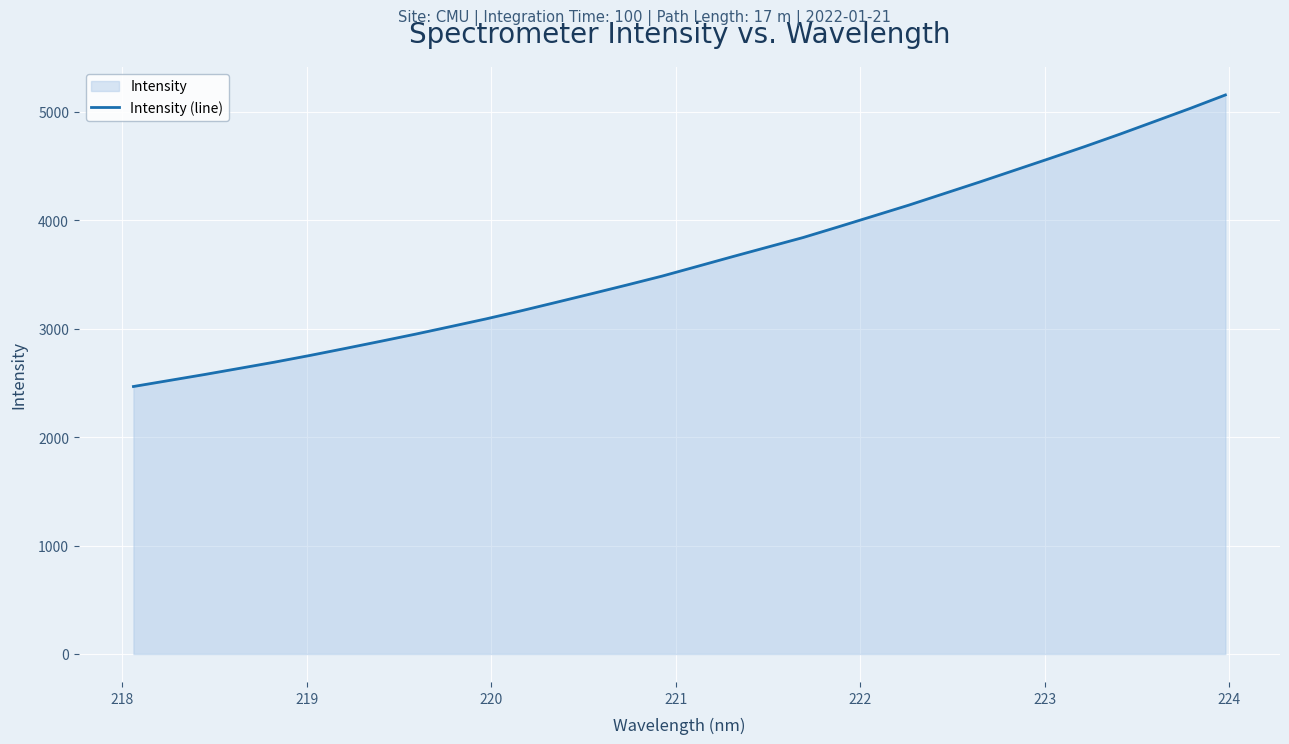

What is the minimum value shown in the chart?

2467.0